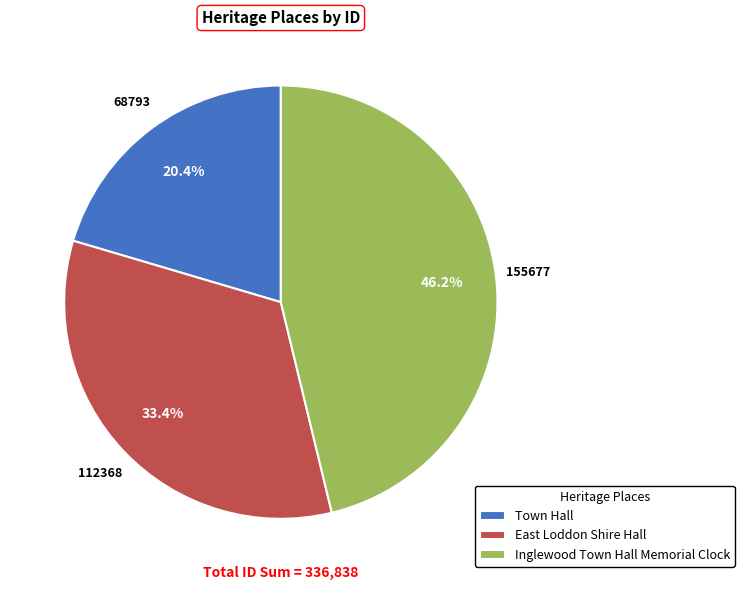

What is the ratio of the value at Inglewood Town Hall Memorial Clock to the value at Town Hall?

2.3